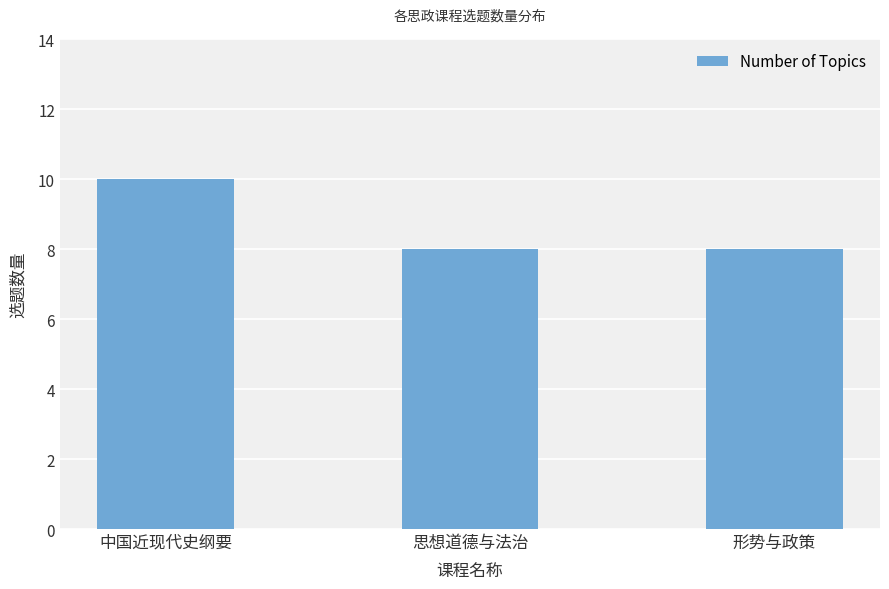

What is the approximate value at 中国近现代史纲要?

10